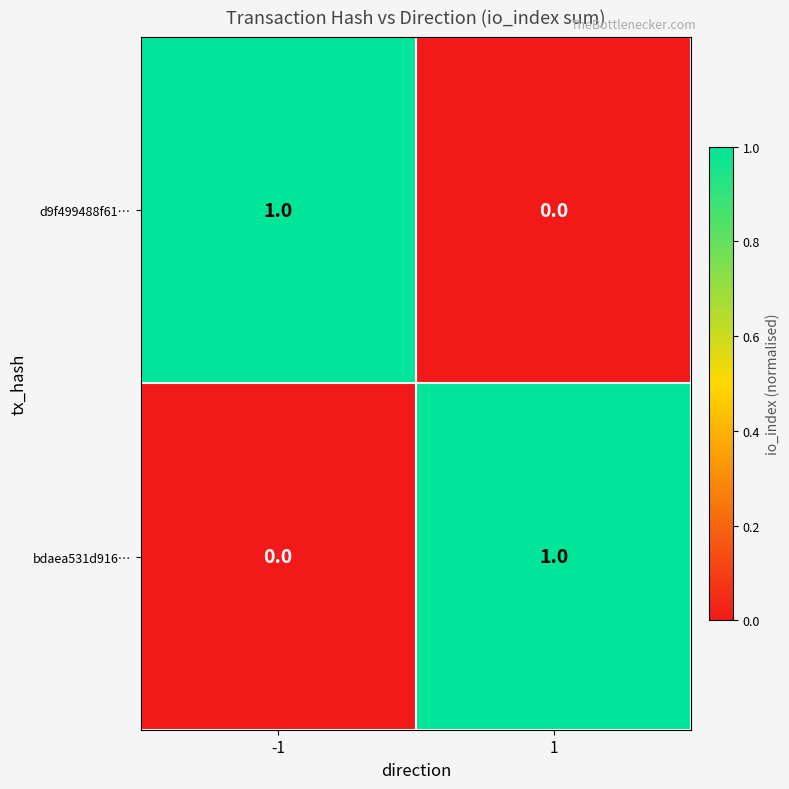

How many series are shown in this chart?

2